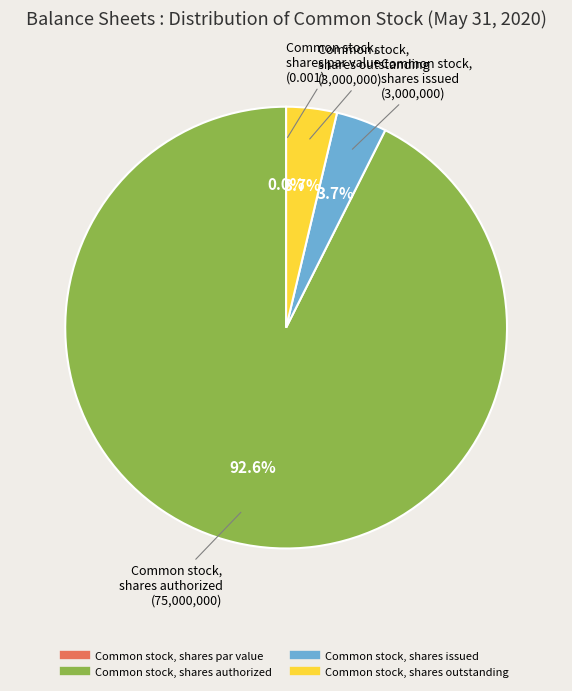

Between Common stock, shares outstanding and Common stock, shares par value, which is larger?

Common stock, shares outstanding